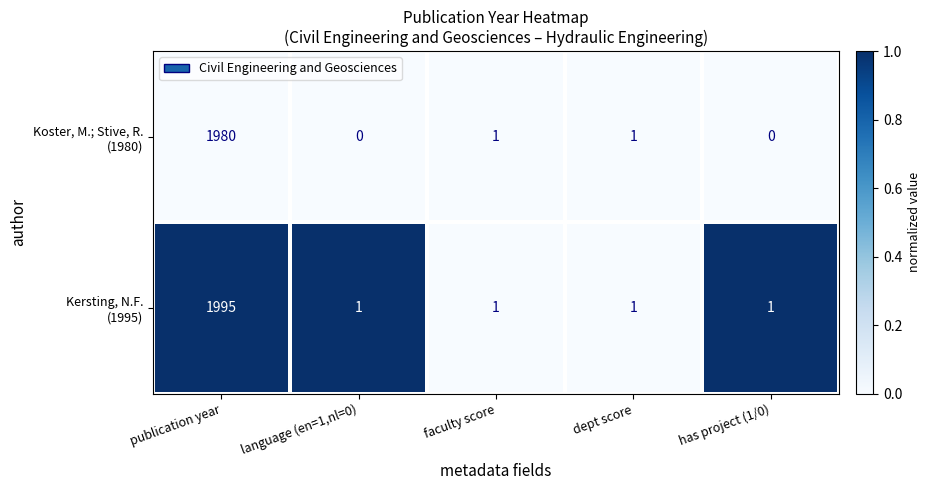

At which category is the sum across all series the highest?

publication year